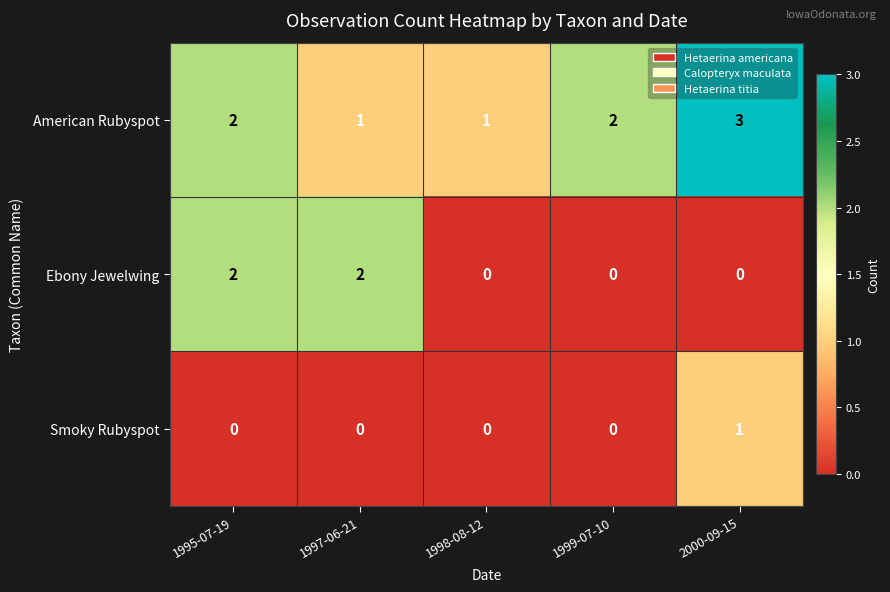

True or false: American Rubyspot has a value of 2 at 1999-07-10.

True